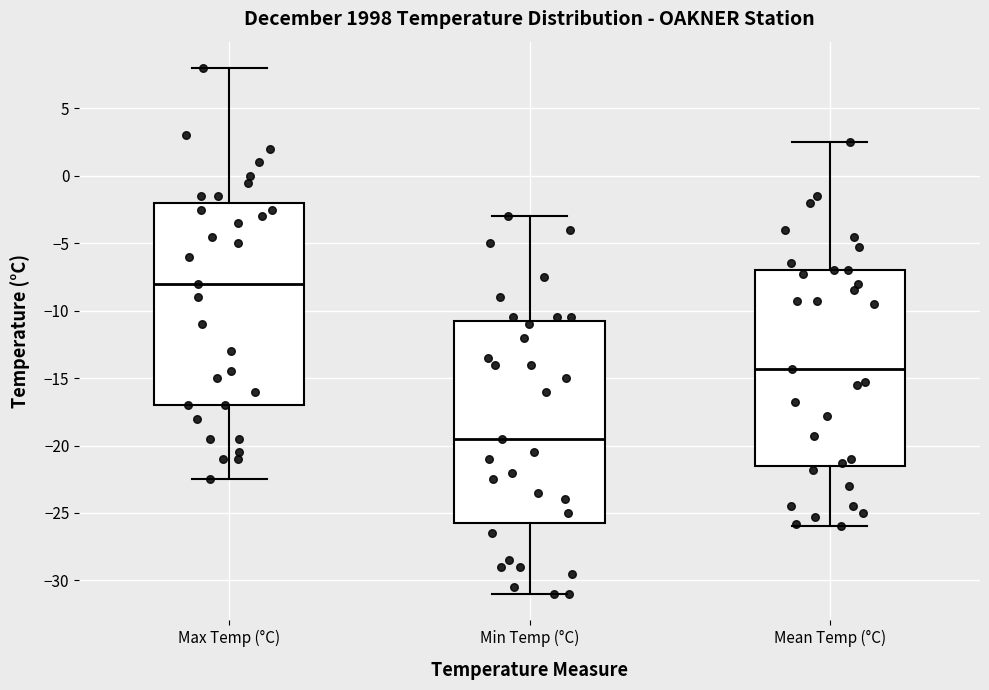

Reading left to right, read every box against the y-axis: the position of its median line, the range the box covers, and the ends of its whiskers. The values are not printed on the chart, so give them approximately, as read against the axis.

Max Temp (°C): median -8.0, box -17.0 to -2.0, whiskers -22.5 to 8.0
Min Temp (°C): median -19.5, box -25.5 to -10.5, whiskers -31.0 to -3.0
Mean Temp (°C): median -14.5, box -21.5 to -7.0, whiskers -26.0 to 2.5